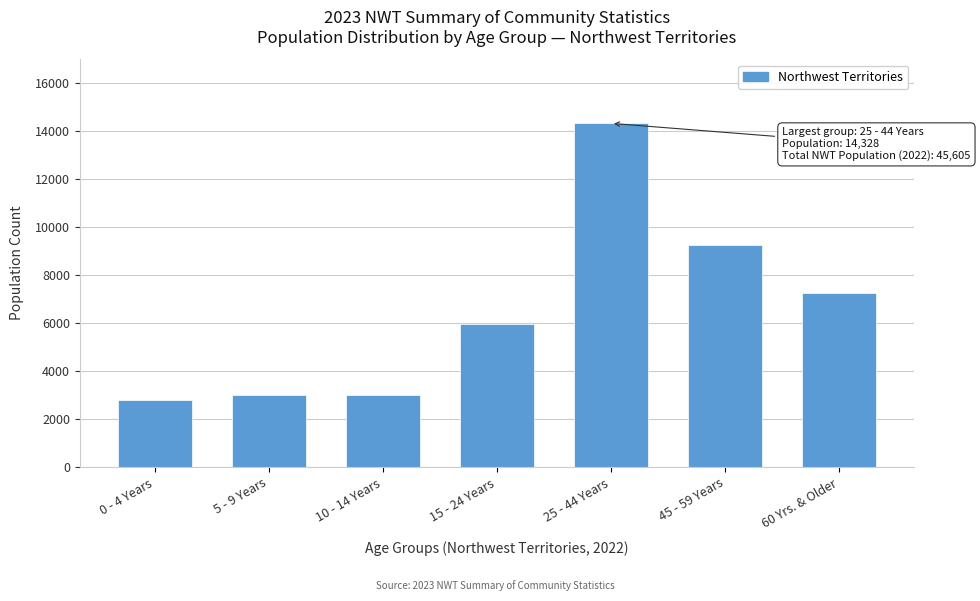

Read the value at 10 - 14 Years, to the nearest 10.

3000